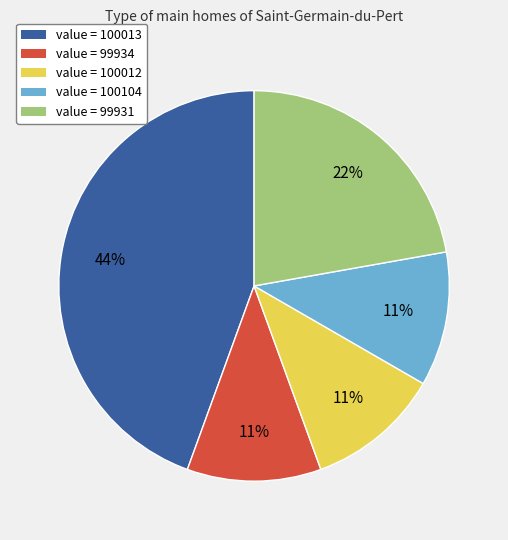

To the nearest percent, what is the average slice percentage?

20%